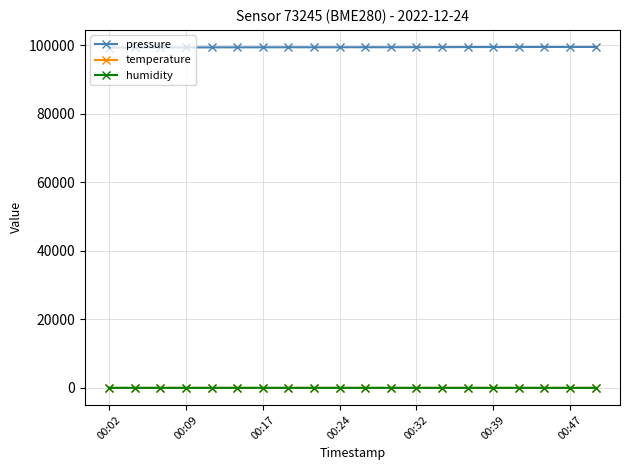

In pressure, how many points are higher than both neighbors (excluding endpoints)?

4